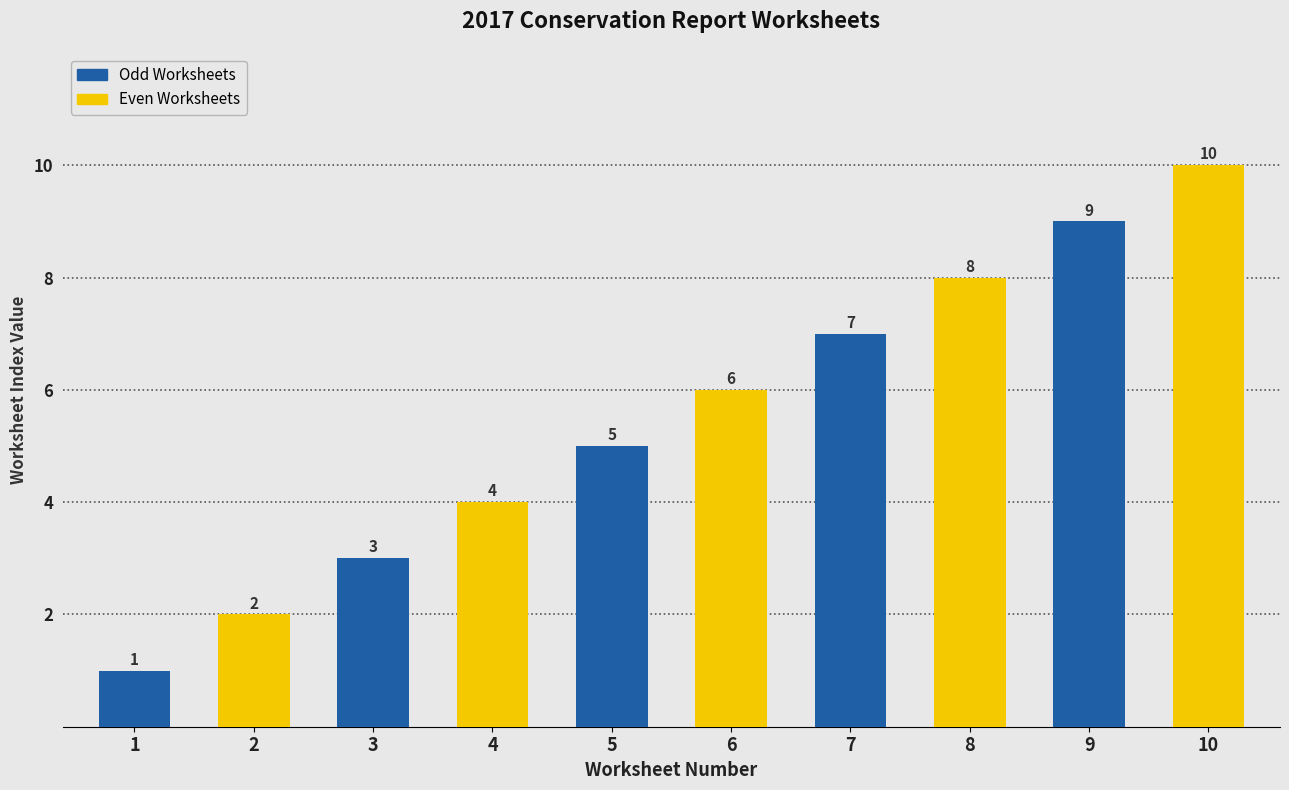

Which label corresponds to the smallest value in the chart?

1